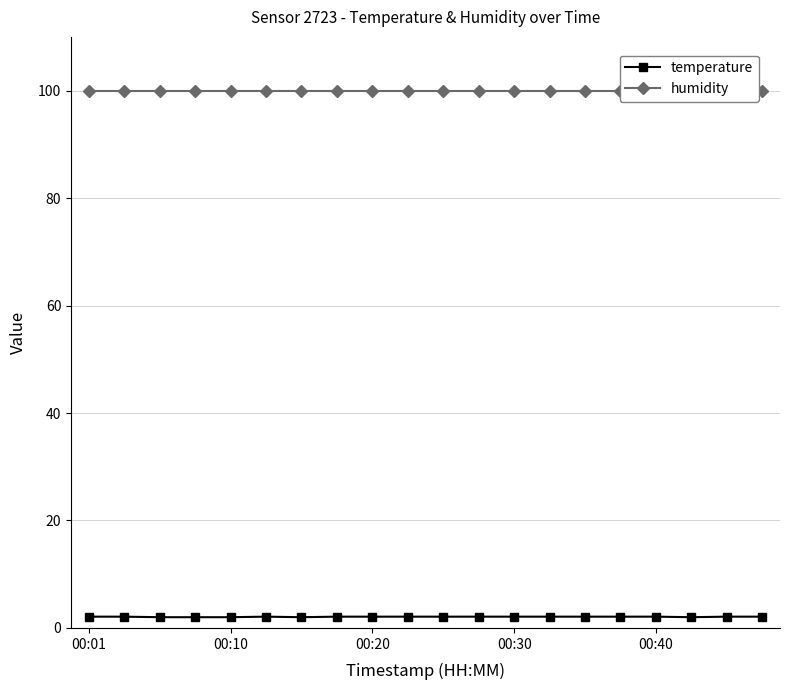

What is the greatest value displayed?

99.9